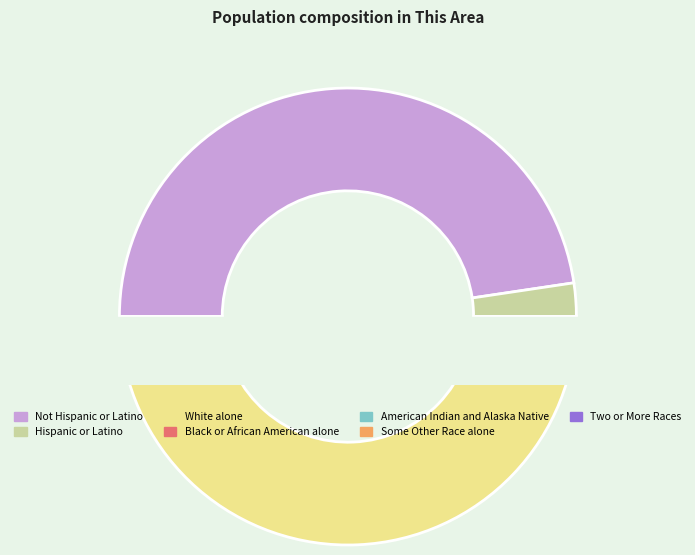

Rank the categories by value from highest to lowest.

White alone, Not Hispanic or Latino, Hispanic or Latino, Some Other Race alone, Two or More Races, Black or African American alone, American Indian and Alaska Native, Asian alone